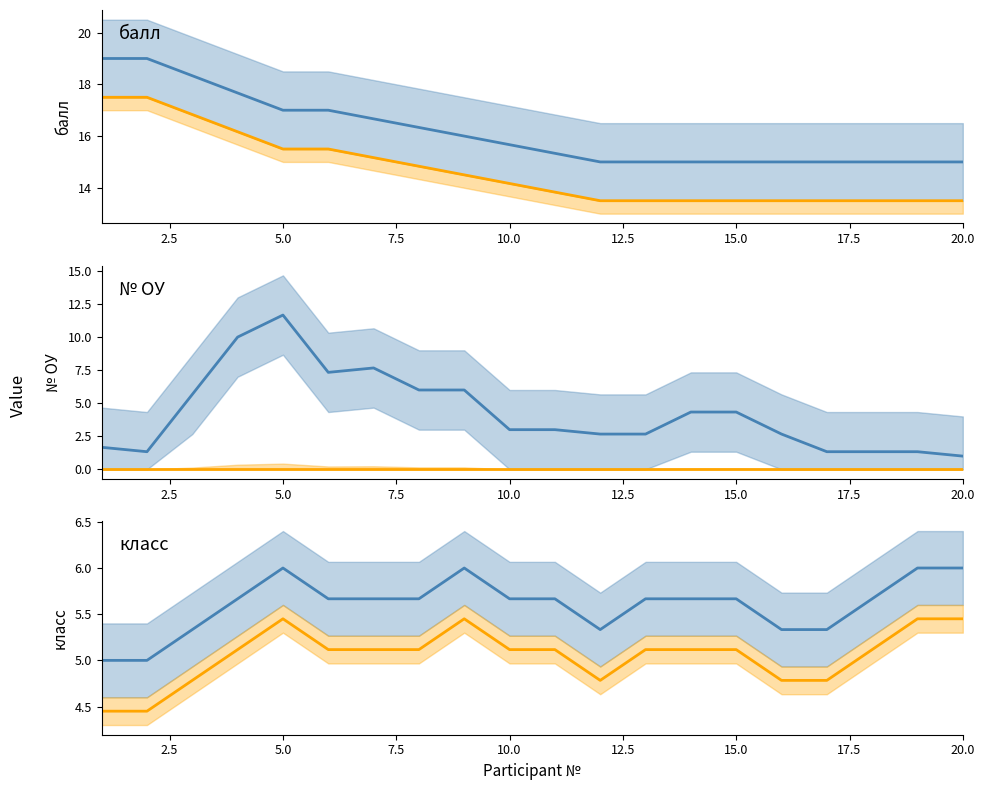

True or false: балл and класс cross at least once.

False